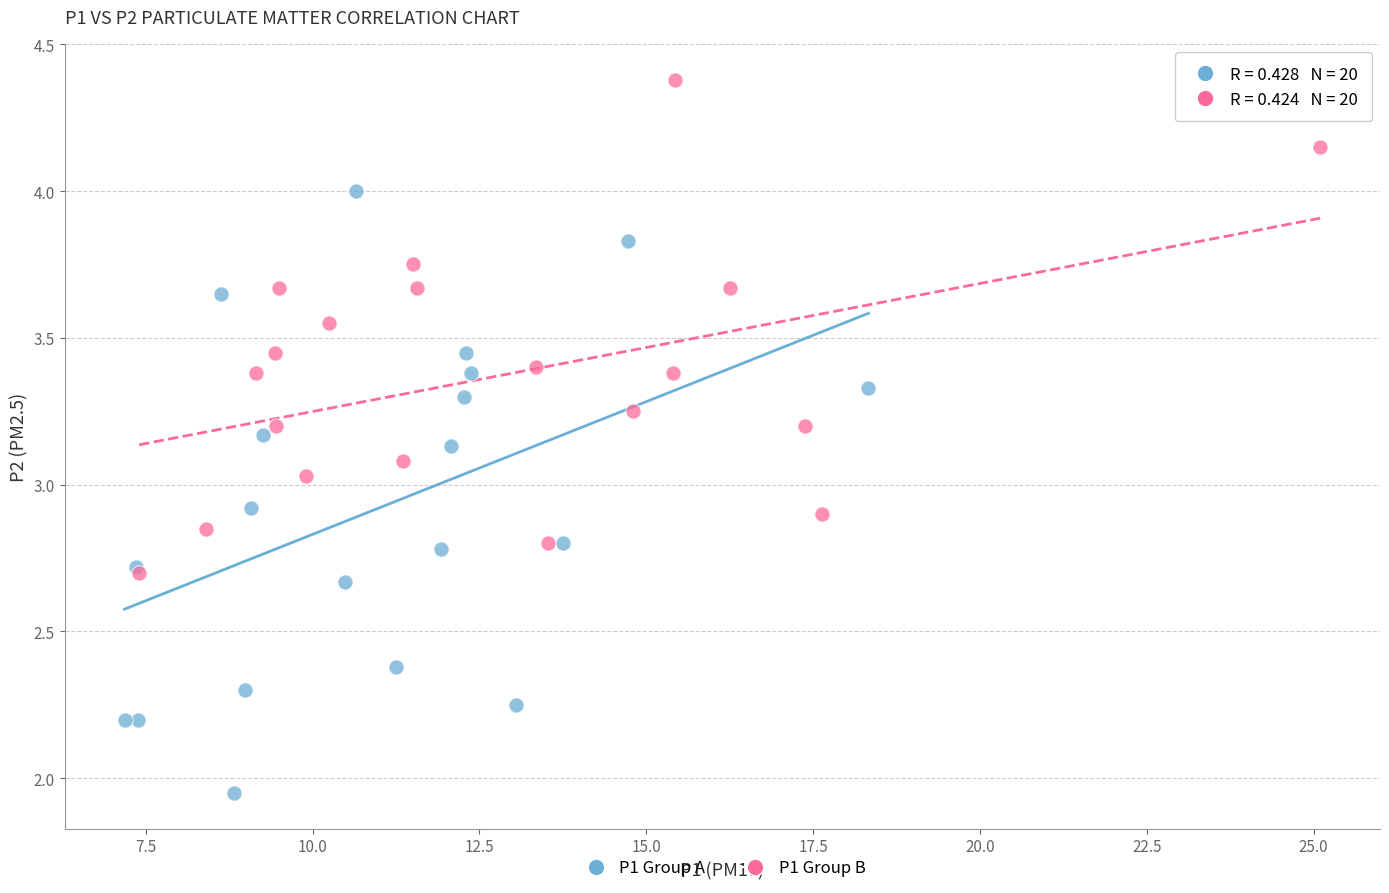

What are all the series names shown in the legend?

P1 Group A, P1 Group B